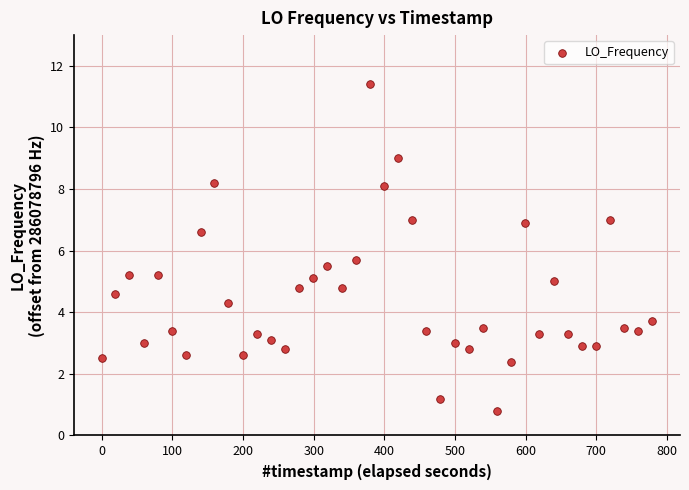

What Y value in the scatter plot is closest to 6?

5.7